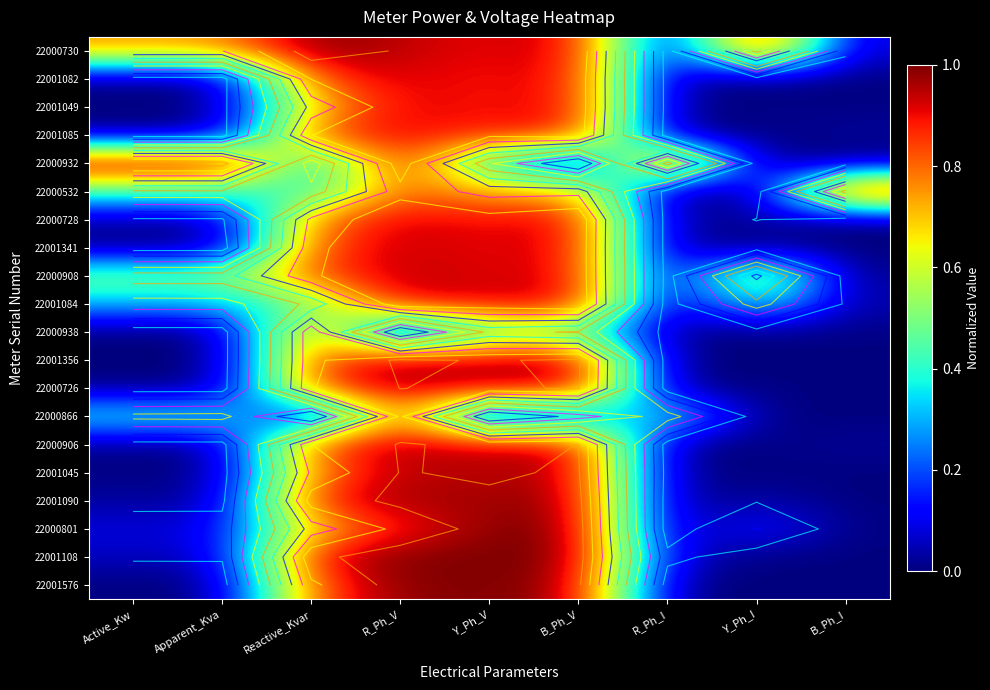

Is it true that 22001085 equals 0.0 at B_Ph_I?

True